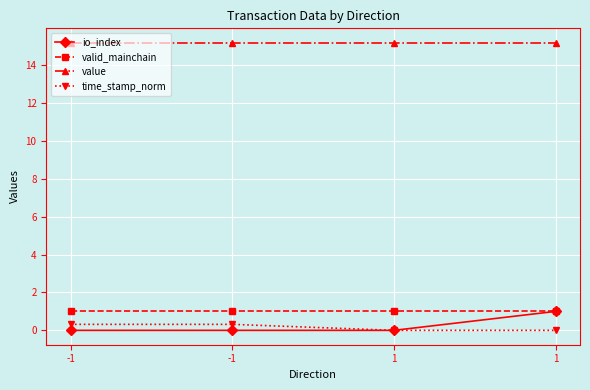

Is the value of io_index at 1 greater than the value of time_stamp_norm at -1?

No